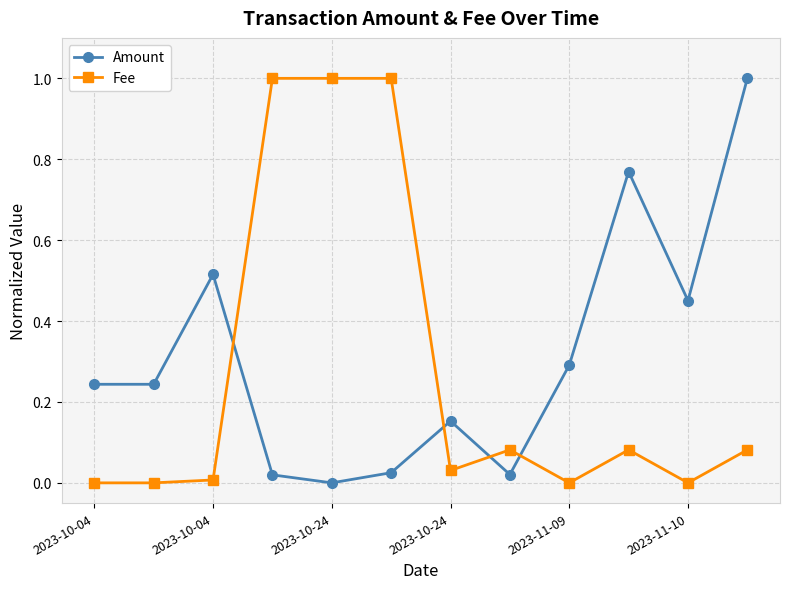

What is the maximum value shown in the chart?

1.0